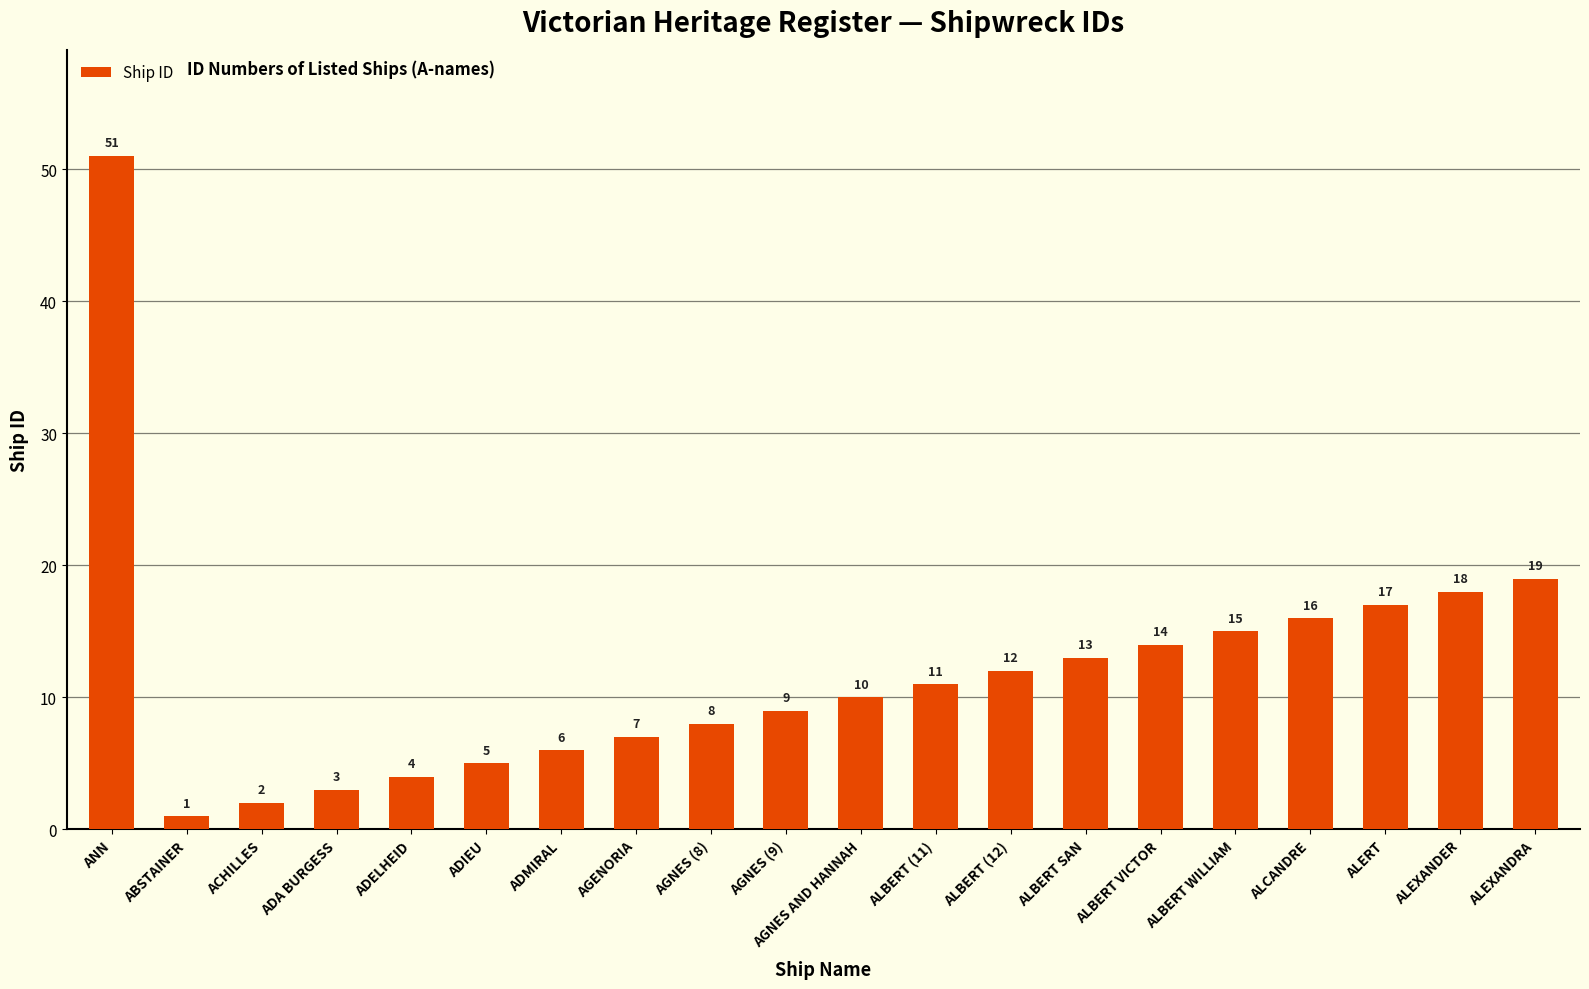

List the labels in order of value, smallest first.

ABSTAINER, ACHILLES, ADA BURGESS, ADELHEID, ADIEU, ADMIRAL, AGENORIA, AGNES (8), AGNES (9), AGNES AND HANNAH, ALBERT (11), ALBERT (12), ALBERT SAN, ALBERT VICTOR, ALBERT WILLIAM, ALCANDRE, ALERT, ALEXANDER, ALEXANDRA, ANN